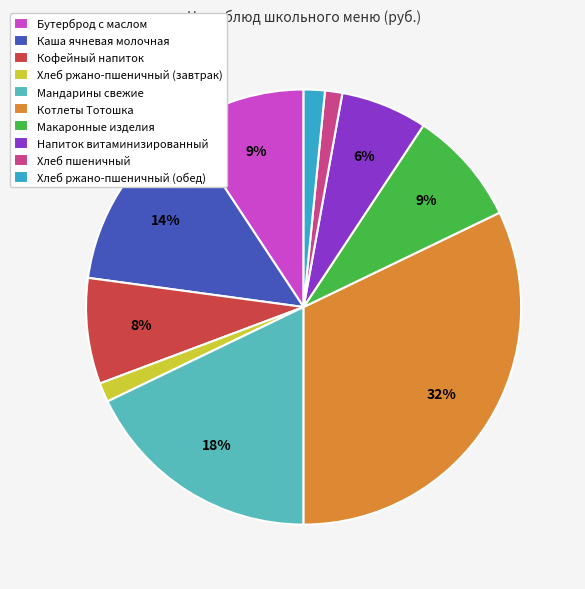

Do Напиток витаминизированный and Бутерброд с маслом together represent more than half of the pie?

No